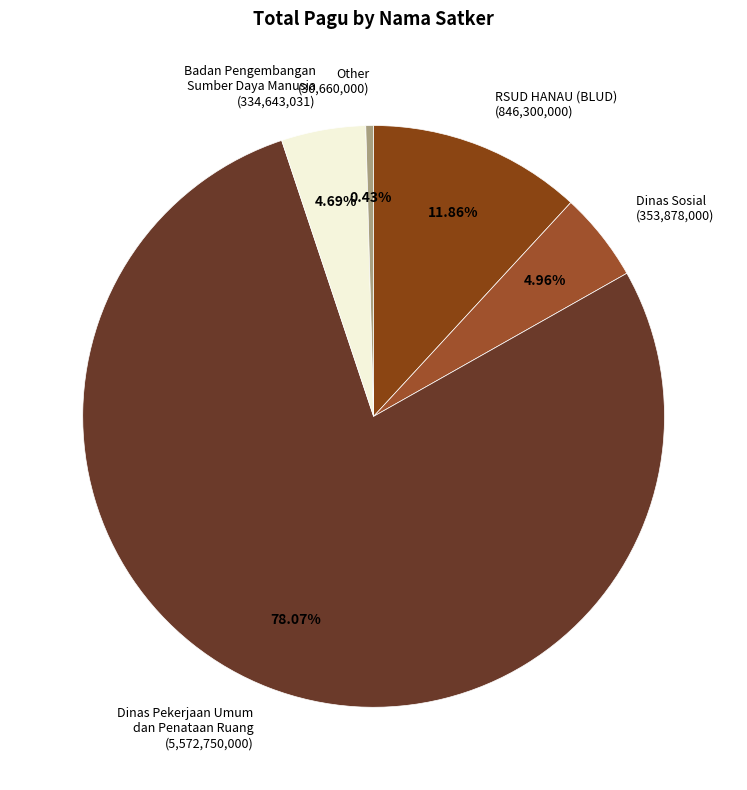

To the nearest percent, what is the difference between the largest and smallest slice percentages?

78%